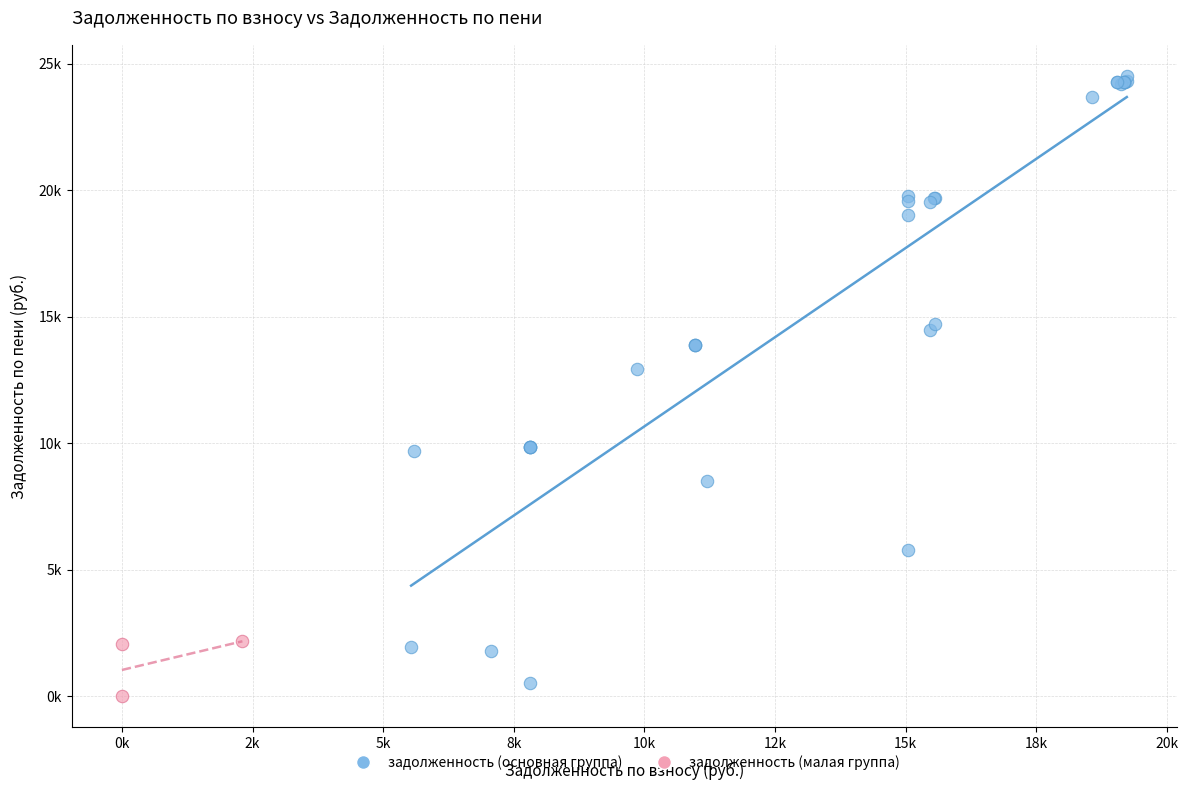

What are all the series names shown in the legend?

задолженность (основная группа), задолженность (малая группа)